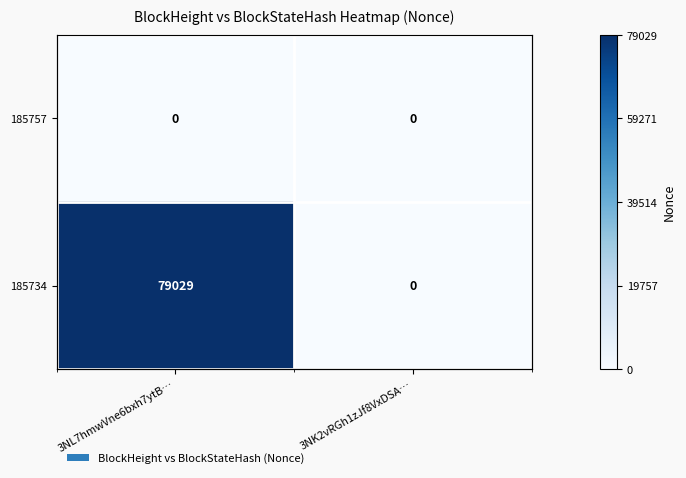

Is the value of 185734 at 3NK2vRGh1zJf8VxDSA… greater than the value of 185757 at 3NL7hmwVne6bxh7ytB…?

No